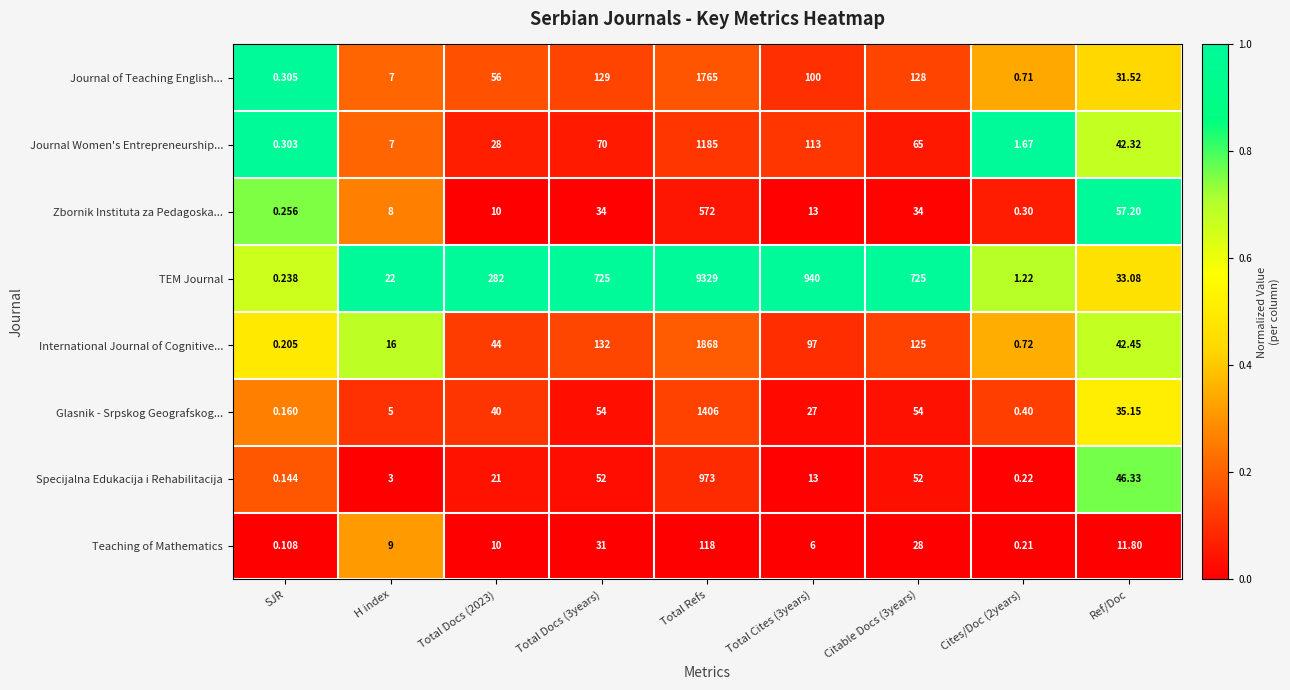

Which series has the largest total across all categories?

TEM Journal